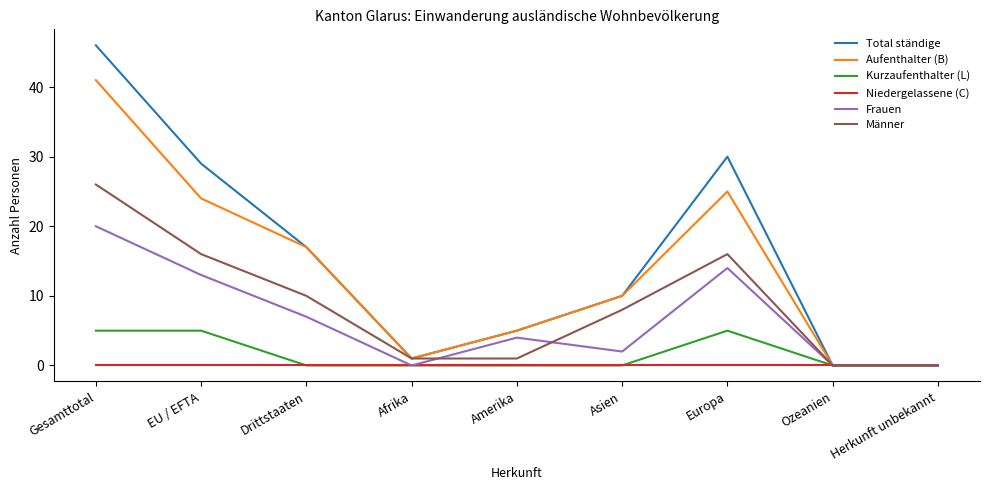

At which label does Frauen first exceed 4?

Gesamttotal